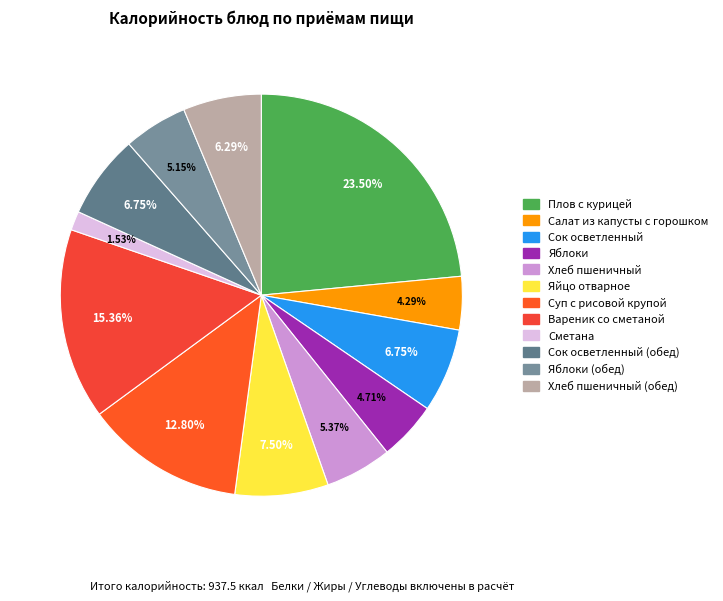

How many slices are in this pie chart?

12